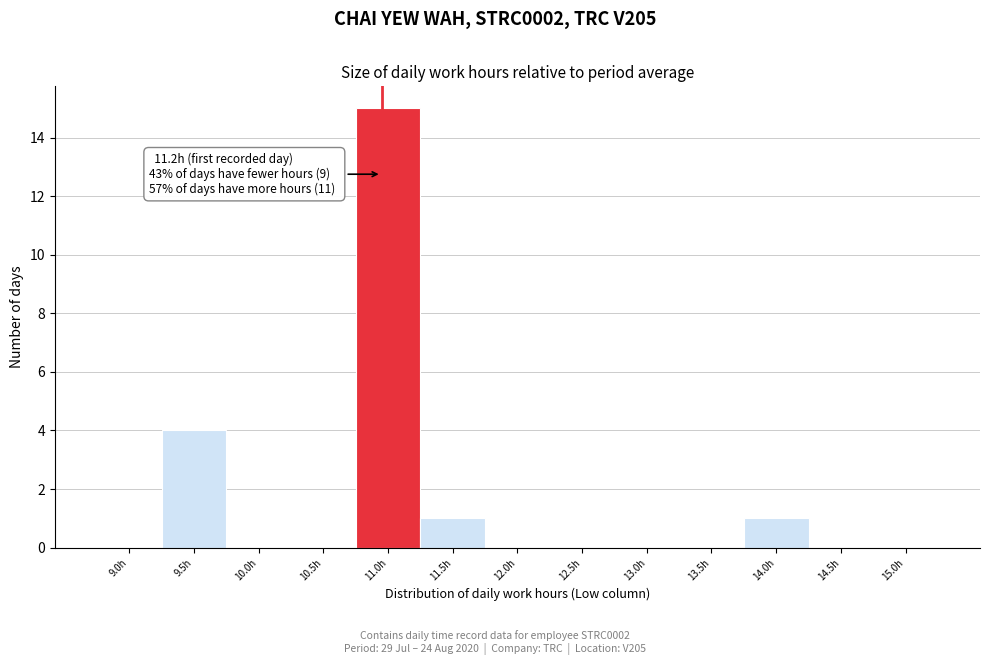

Reading left to right, transcribe all the data shown in this chart.

9.0h=0	9.5h=4	10.0h=0	10.5h=0	11.0h=15	11.5h=1	12.0h=0	12.5h=0	13.0h=0	13.5h=0	14.0h=1	14.5h=0	15.0h=0